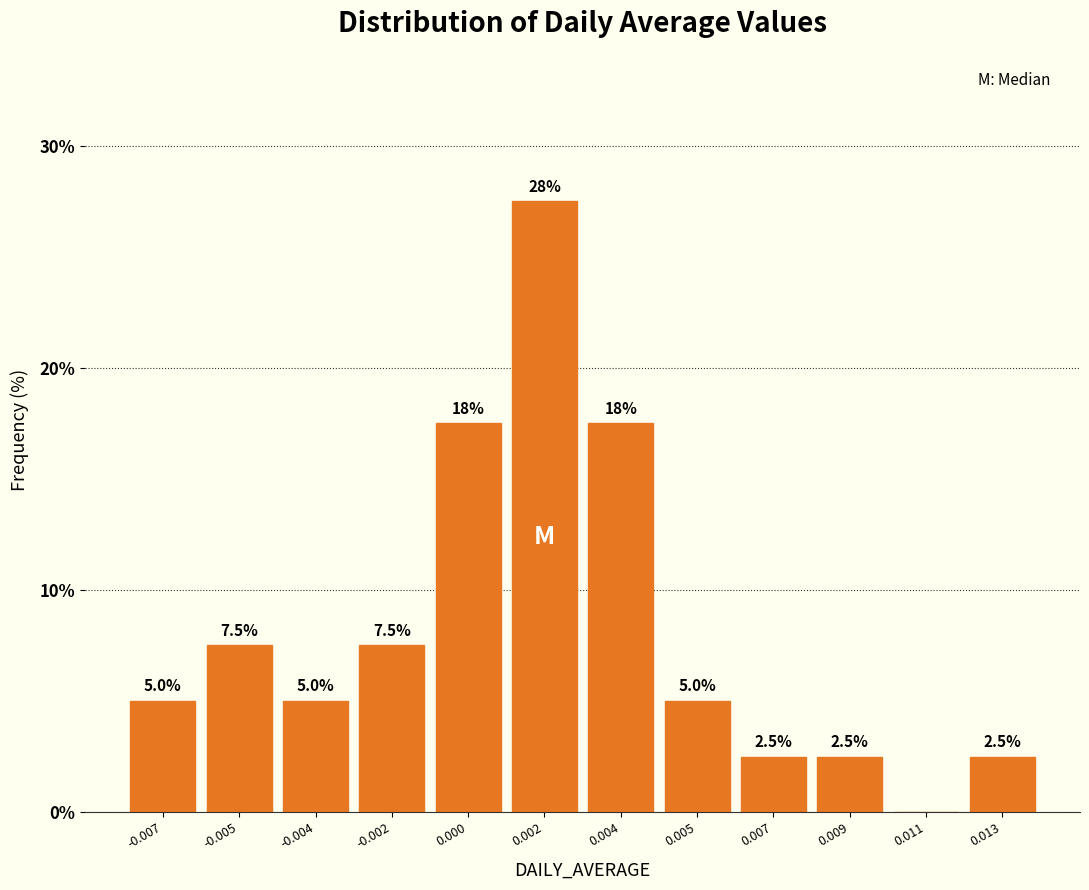

Reading left to right, list all the values displayed in this chart.

-0.007=5.0	-0.005=7.5	-0.004=5.0	-0.002=7.5	0.000=17.5	0.002=27.5	0.004=17.5	0.005=5.0	0.007=2.5	0.009=2.5	0.011=0.0	0.013=2.5